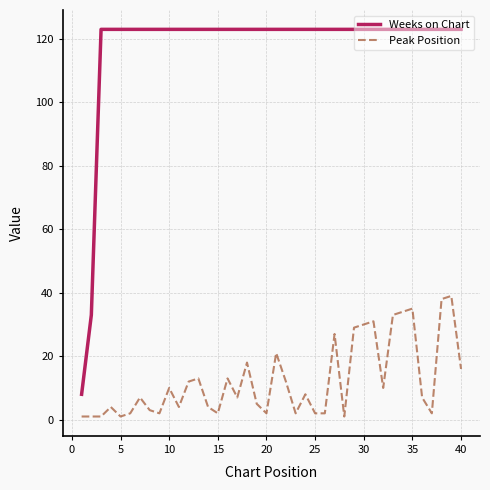

True or false: Weeks on Chart and Peak Position intersect in this chart.

False